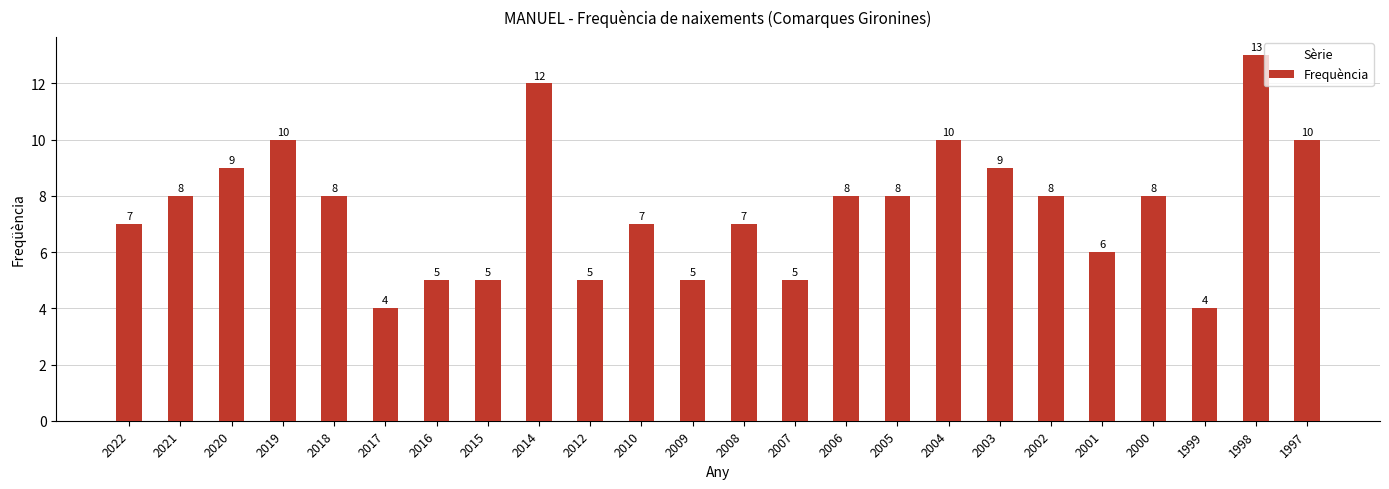

What is the approximate value at 2002?

8